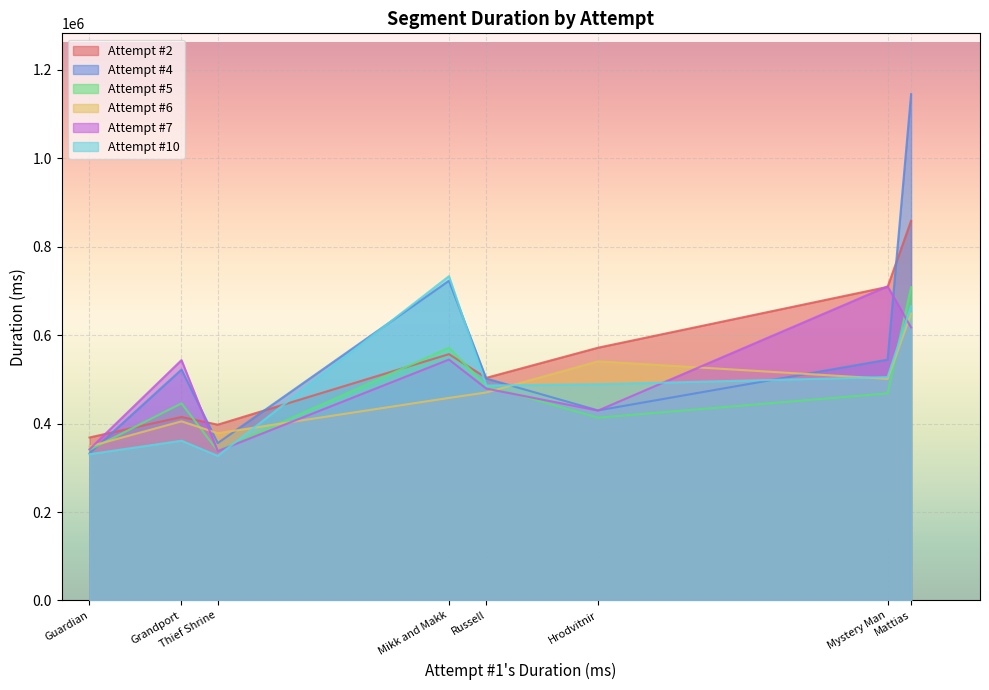

True or false: Attempt #5 and Attempt #6 cross at least once.

True